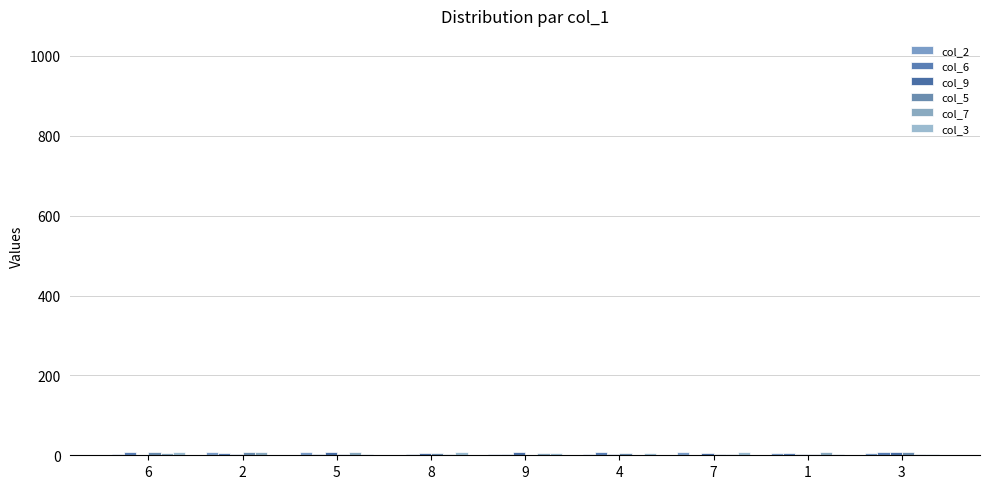

Which has a higher value, 2 or 6?

2